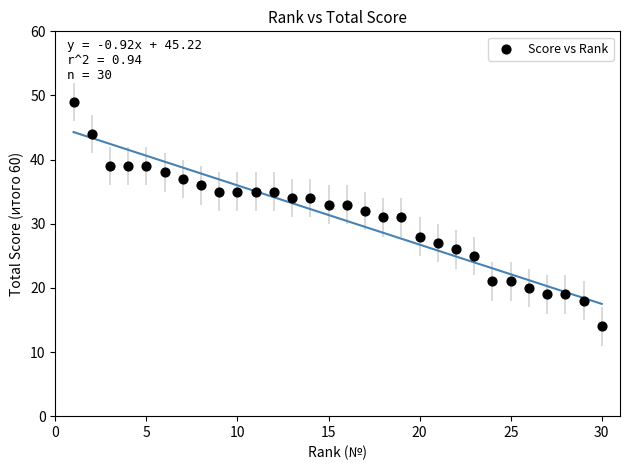

What is the range of Y values (max minus min)?

35